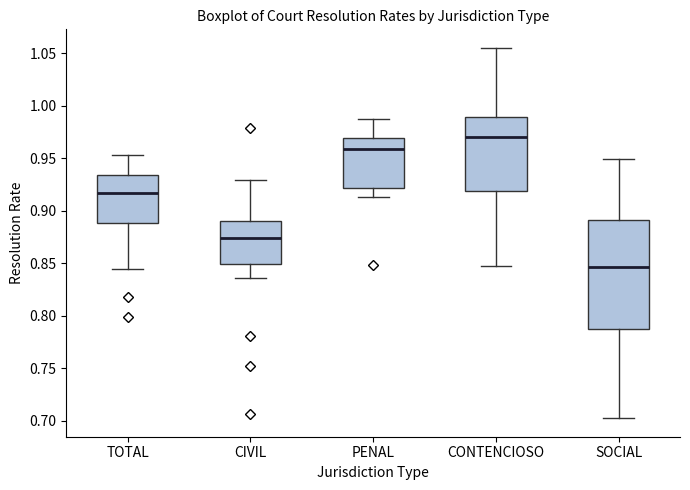

Which box has the highest median line?

CONTENCIOSO